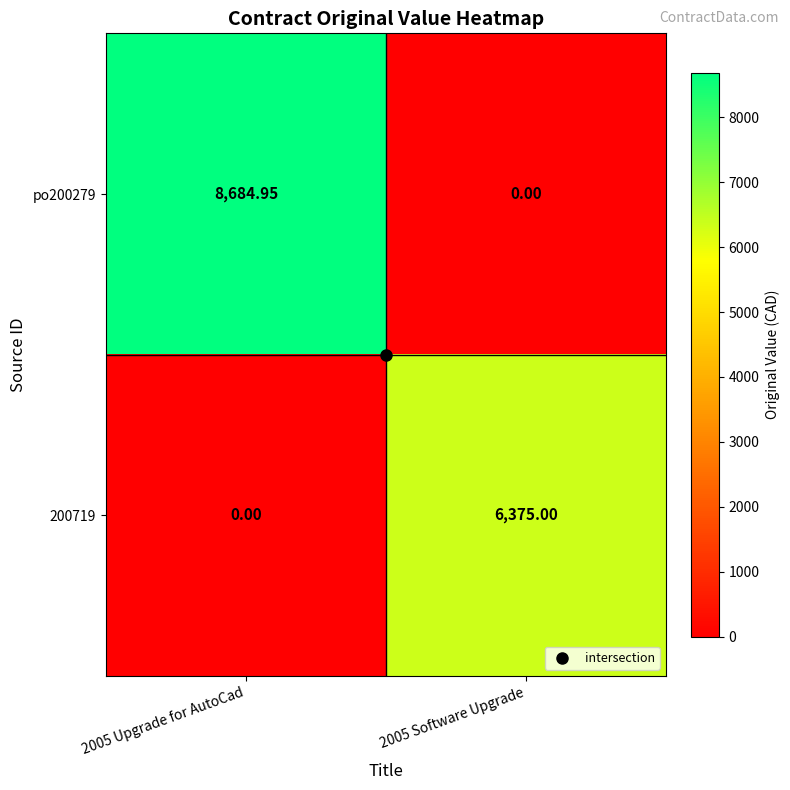

How many positive values does the po200279 series have?

1